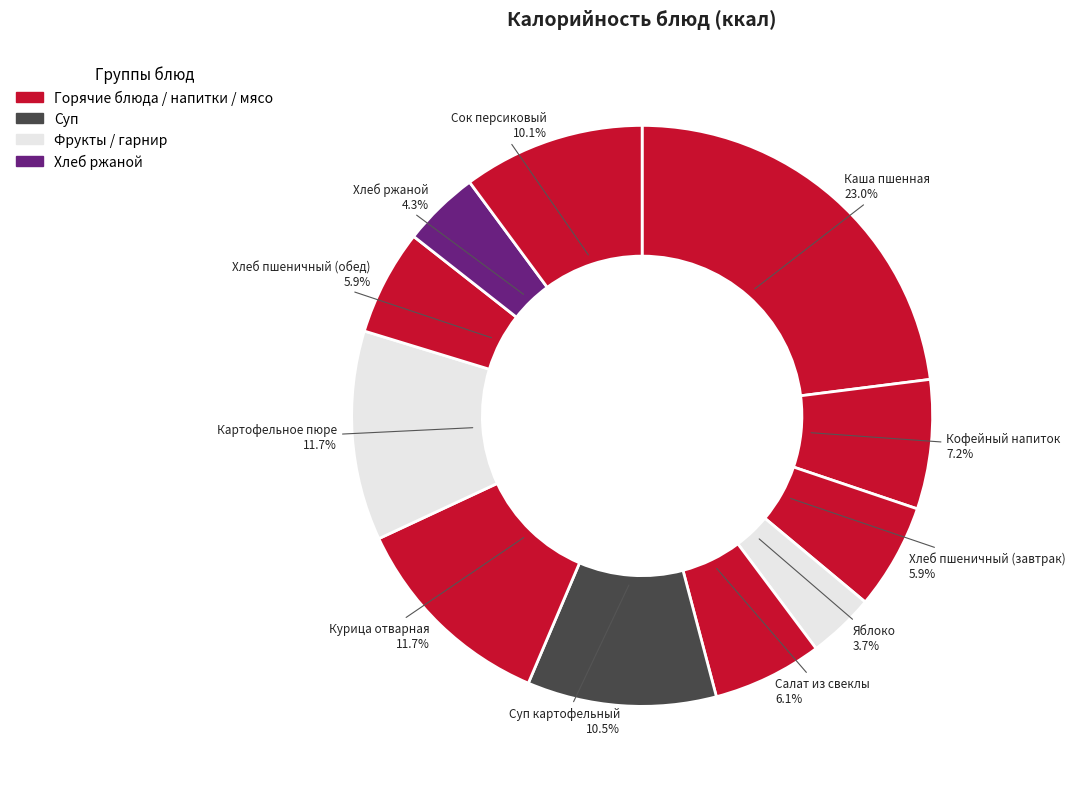

Rank the categories by value from lowest to highest.

Яблоко, Хлеб ржаной, Хлеб пшеничный (завтрак), Хлеб пшеничный (обед), Салат из свеклы, Кофейный напиток, Сок персиковый, Суп картофельный, Курица отварная, Картофельное пюре, Каша пшенная